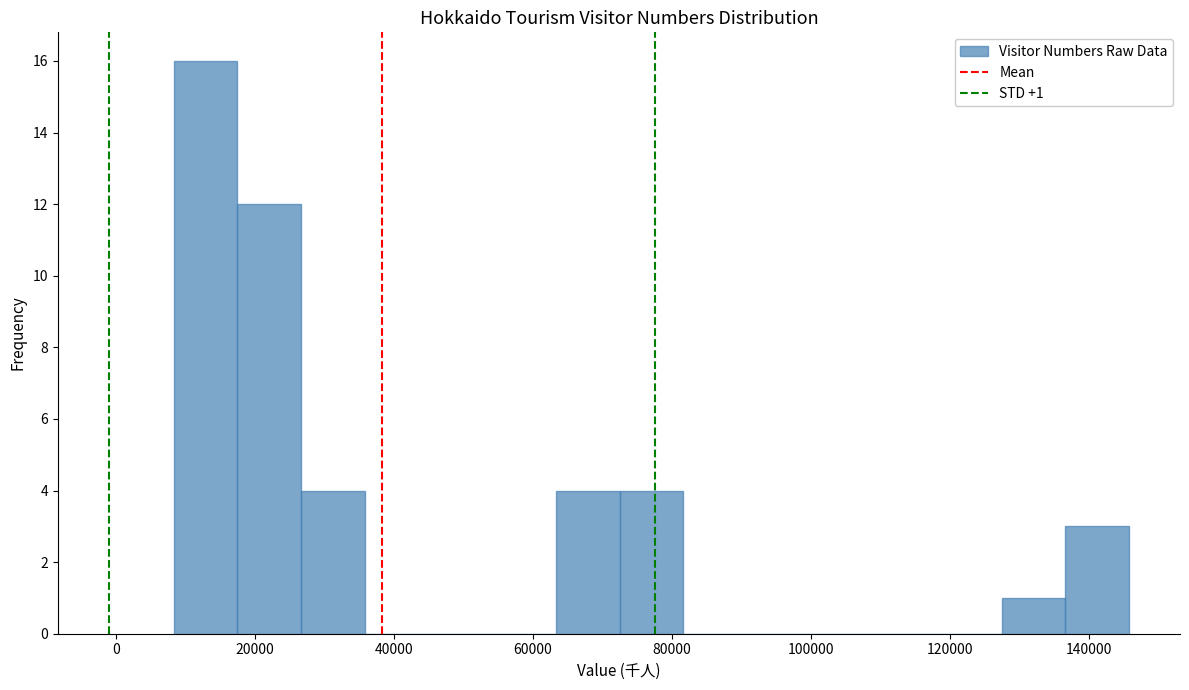

Which range on the x-axis has the tallest bar?

8000 to 18000